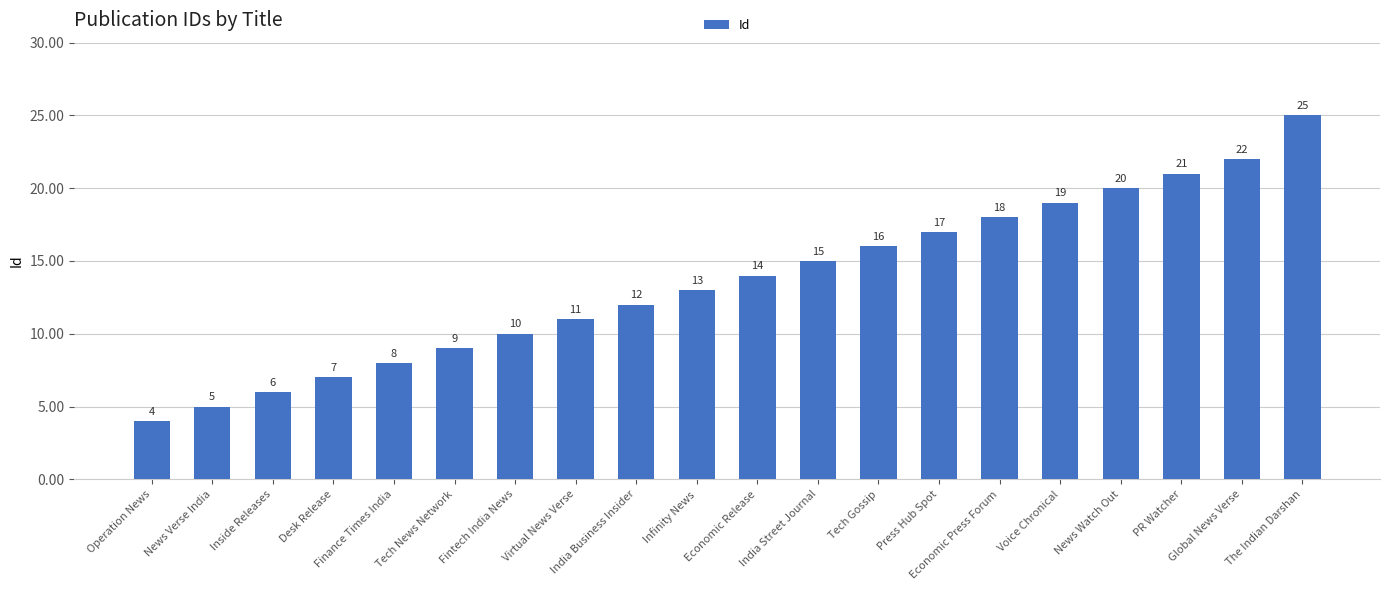

What is the difference between the maximum and minimum values?

21